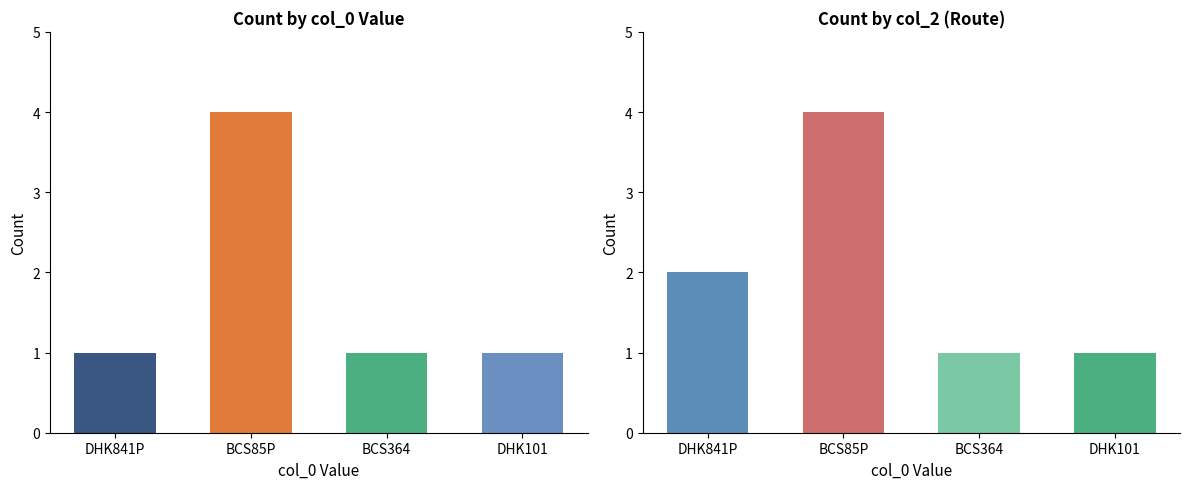

Which series has the largest total across all categories?

Count by col_2